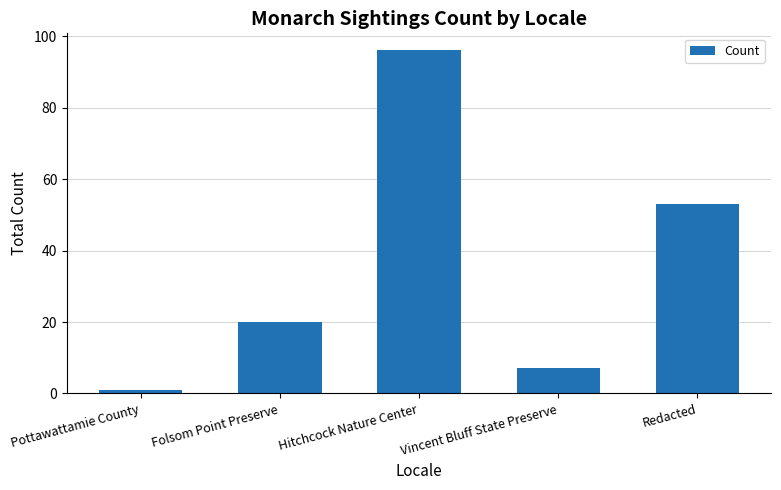

Reading left to right, transcribe all the data shown in this chart.

1	20	96	7	53